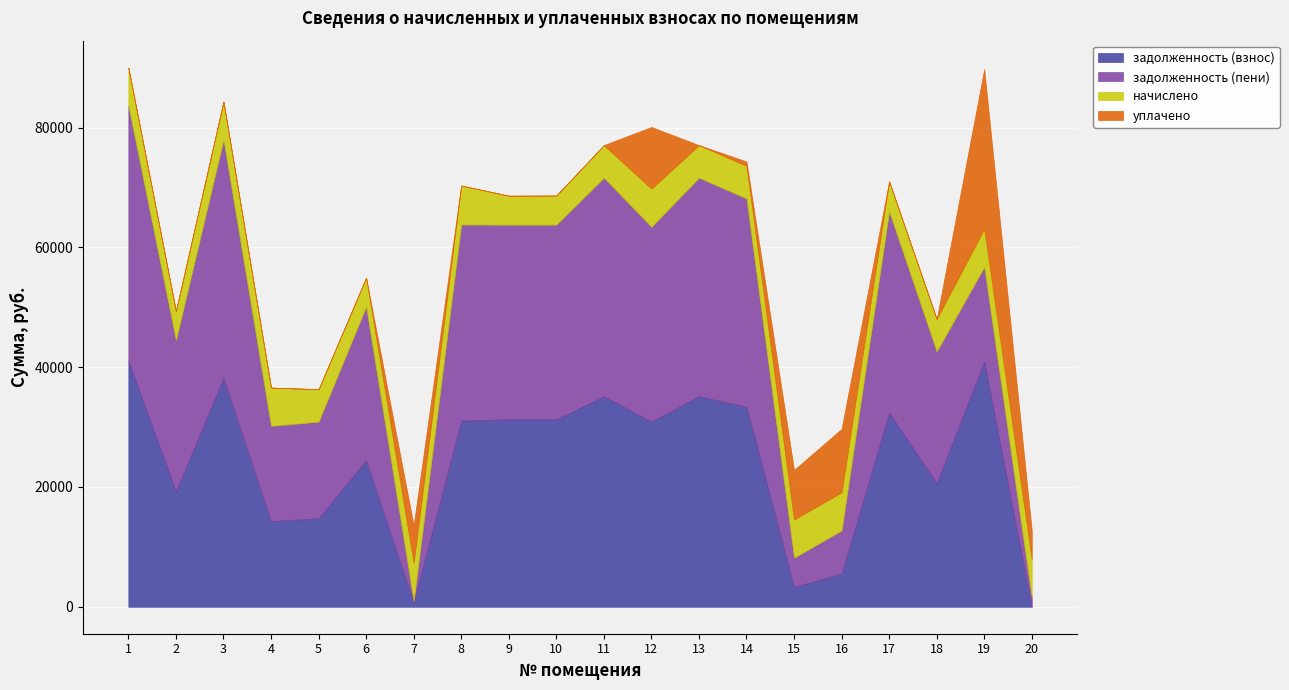

Where is задолженность (взнос) nearest to the value 20520?

18